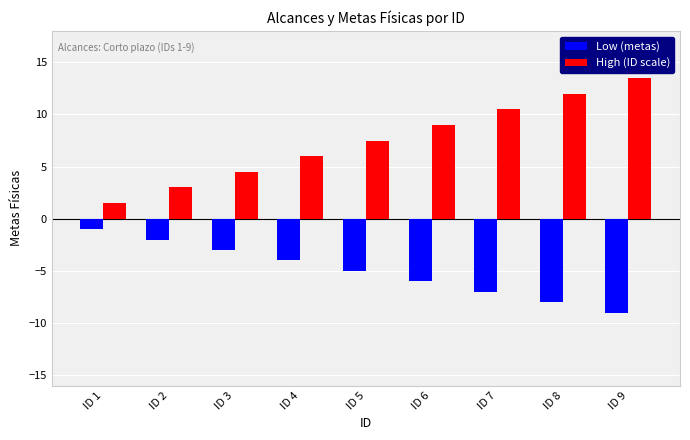

Rank the series at ID 7 from highest to lowest value.

High (ID scale), Low (metas)